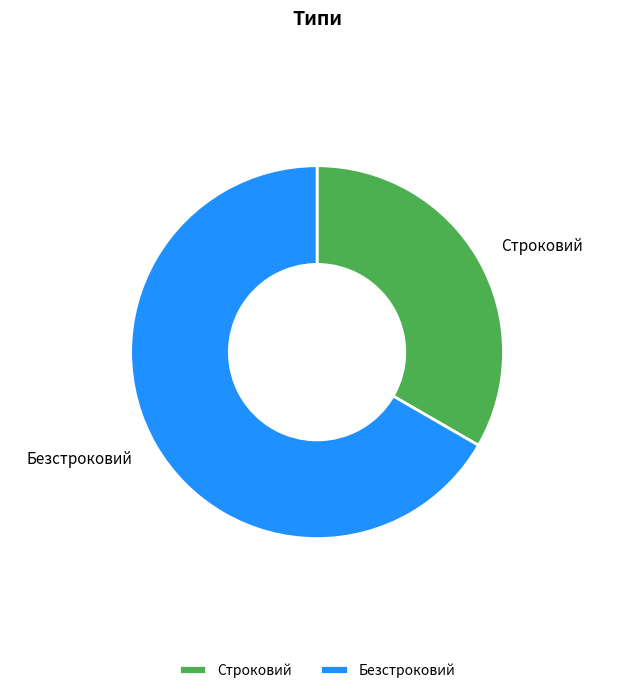

Combined, do Безстроковий and Строковий account for over 50%?

Yes